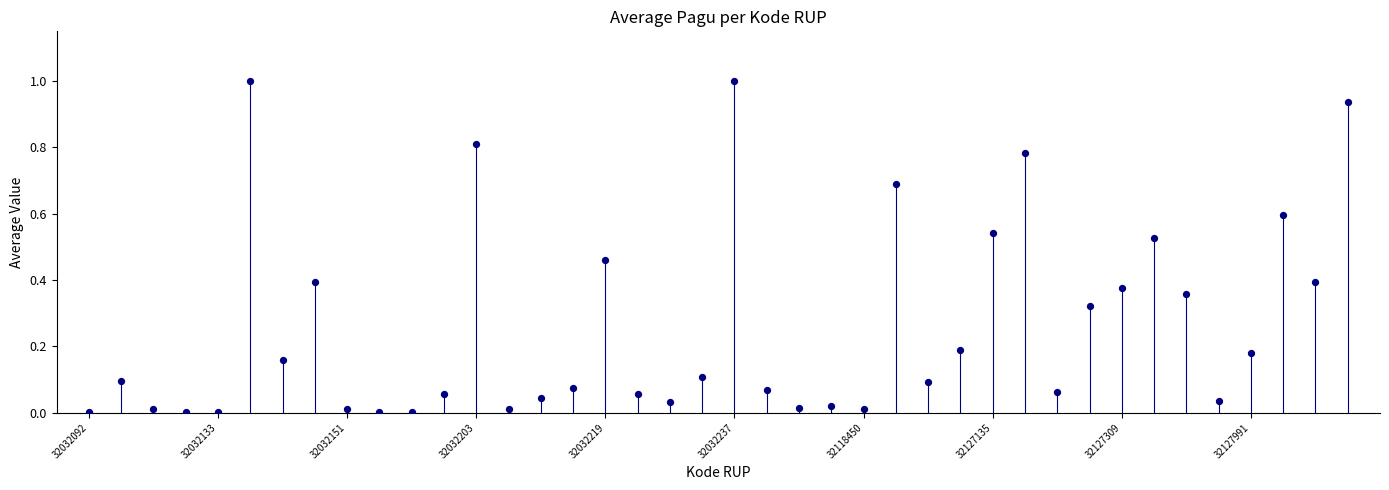

What is the range of Y values (max minus min)?

1.0